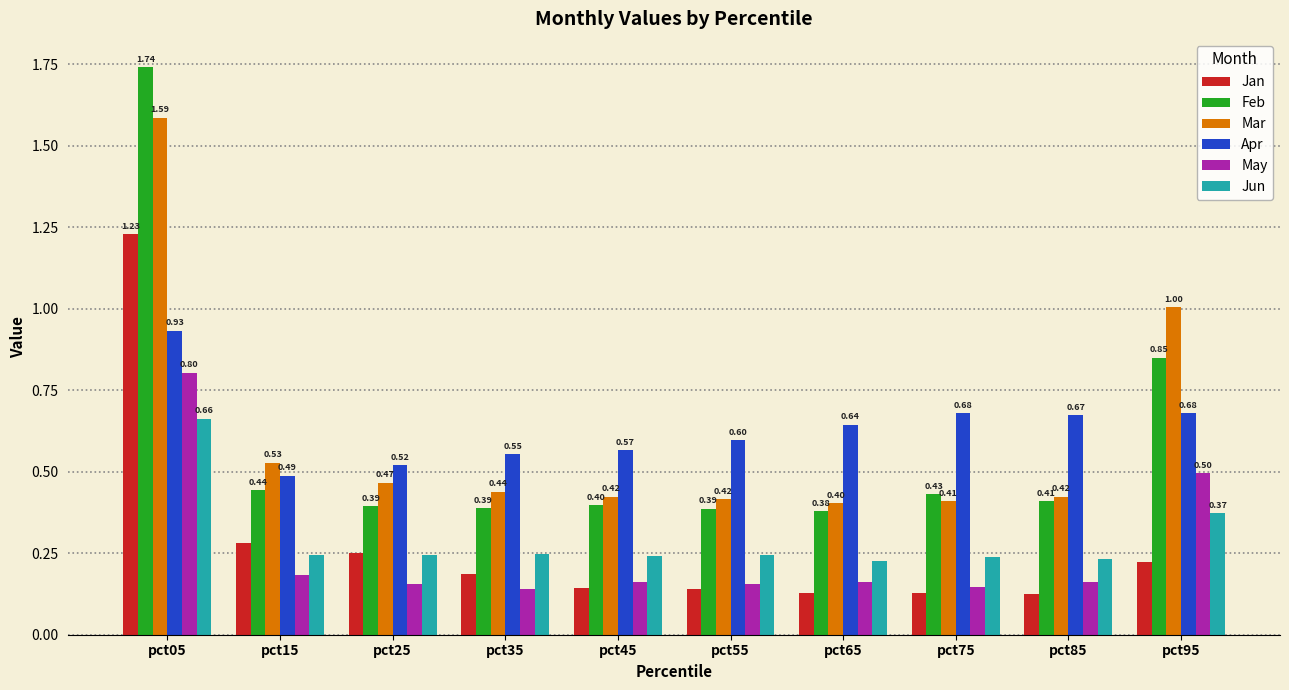

At how many categories does at least one series exceed 1?

2